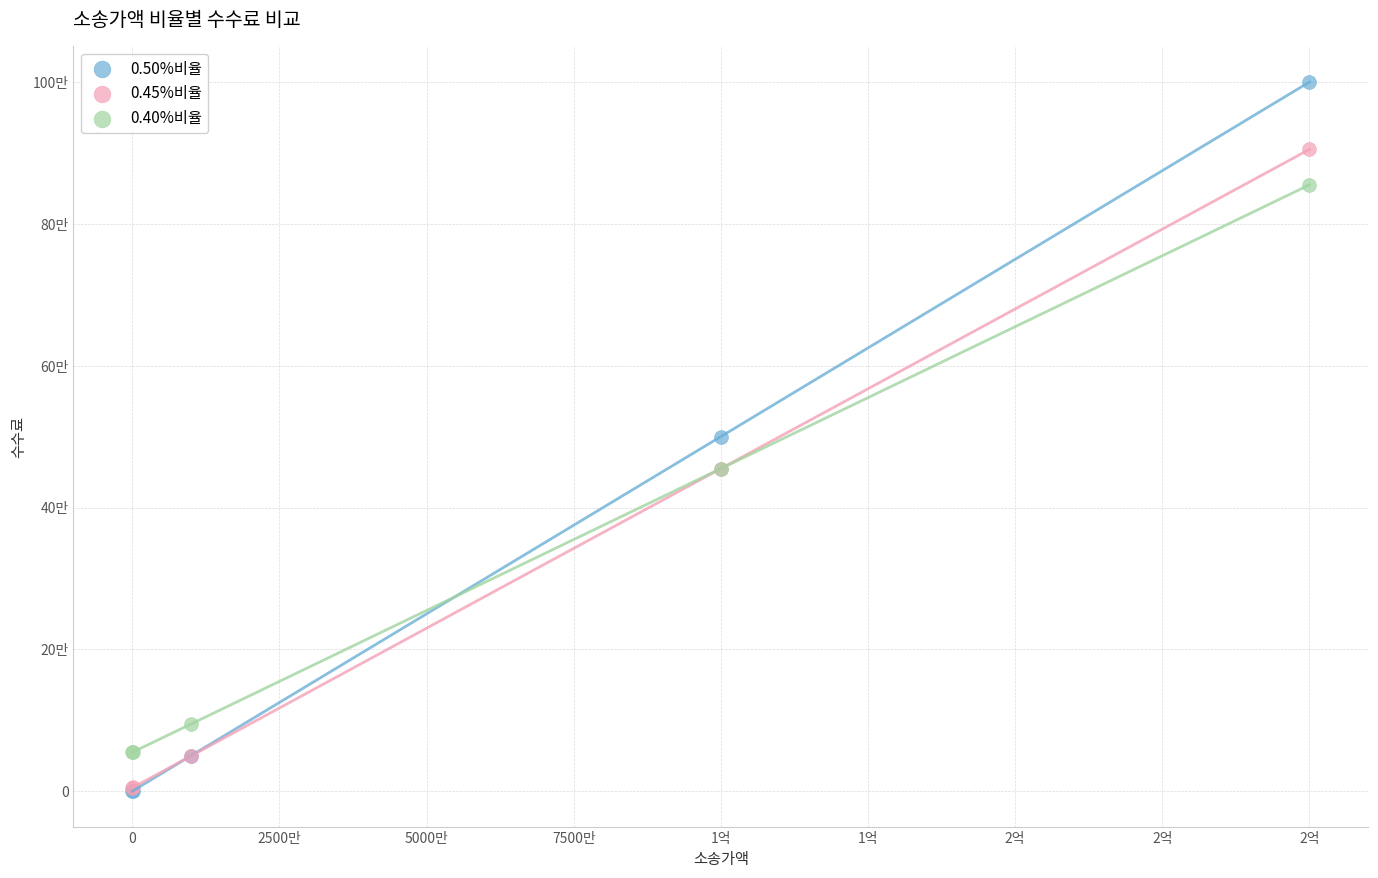

Which series has the widest spread of Y values?

0.50%비율